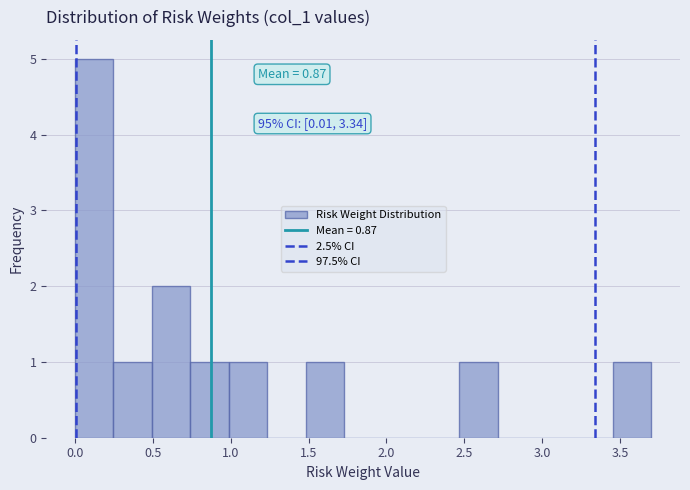

Over which range of the x-axis is the bar tallest?

0.00 to 0.25